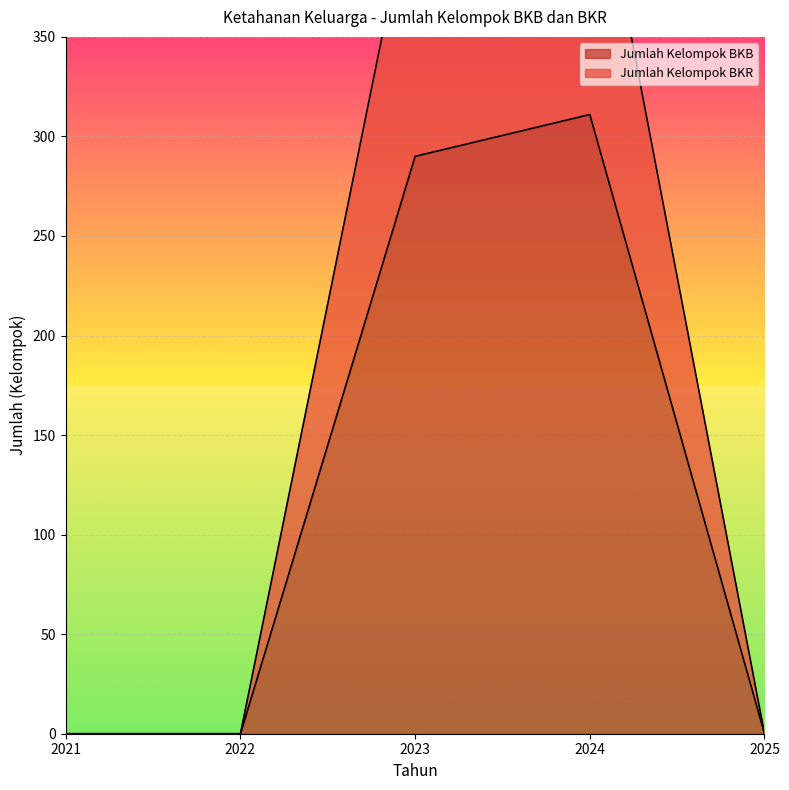

Reading left to right, transcribe all the data shown in this chart.

Jumlah Kelompok BKB: 0	0	290	311	0
Jumlah Kelompok BKR: 0	0	432	459	0